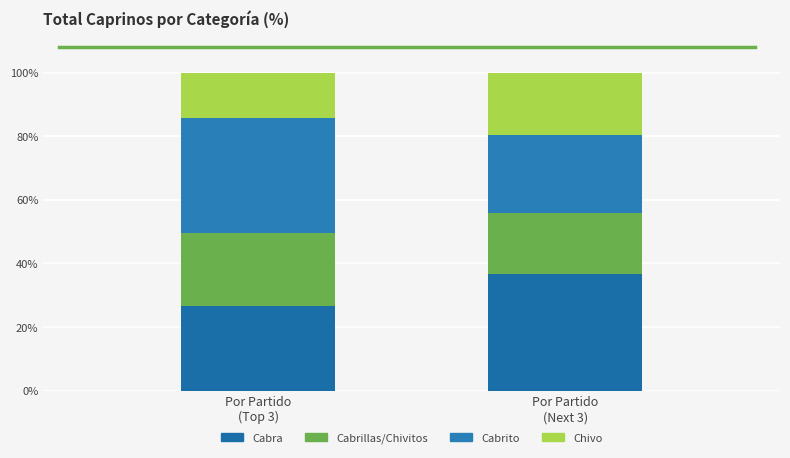

Rank the series at Por Partido
(Top 3) from highest to lowest value.

Cabrito, Cabra, Cabrillas/Chivitos, Chivo